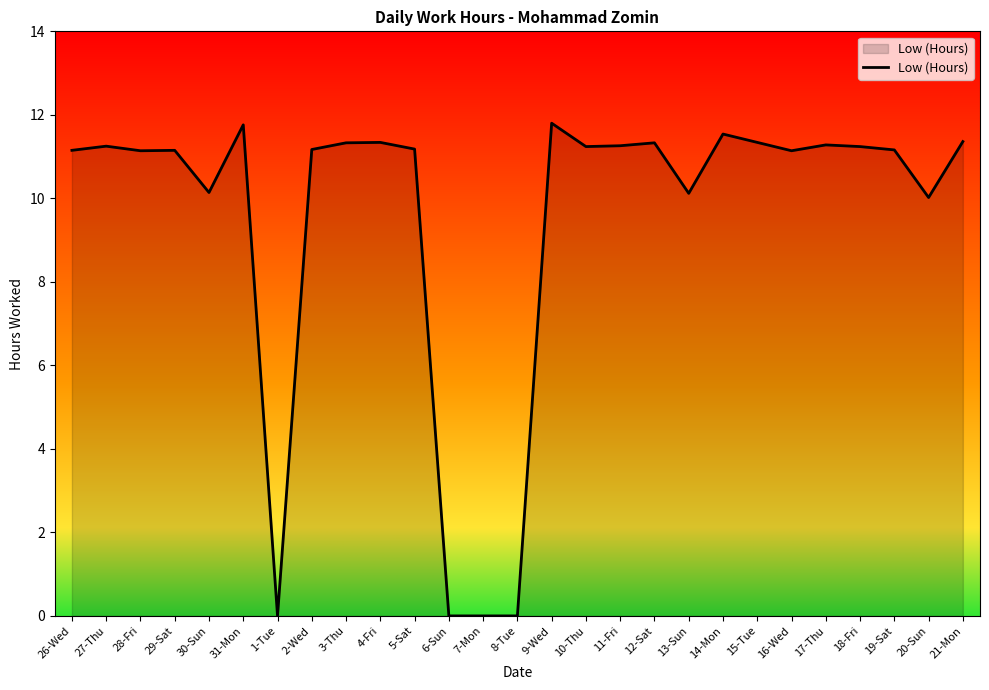

What is the maximum value shown in the chart?

11.8